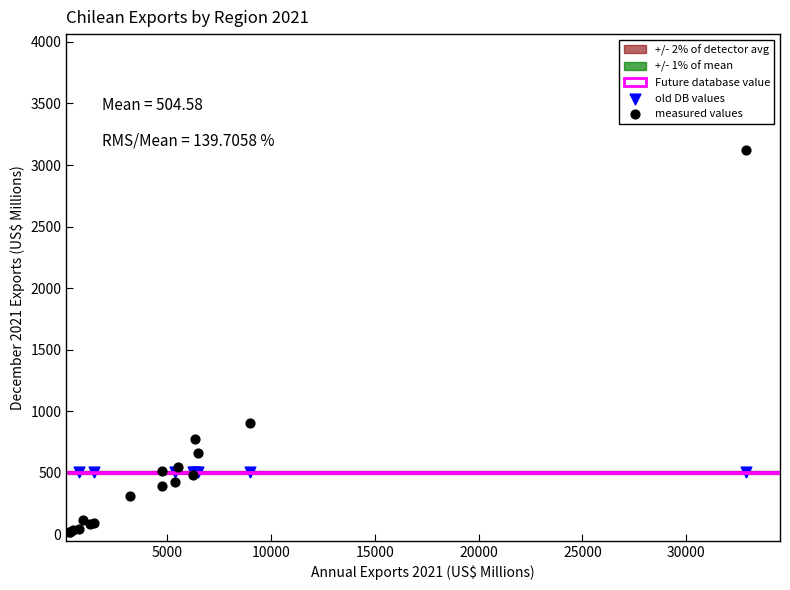

Which series reaches the maximum Y coordinate?

measured values